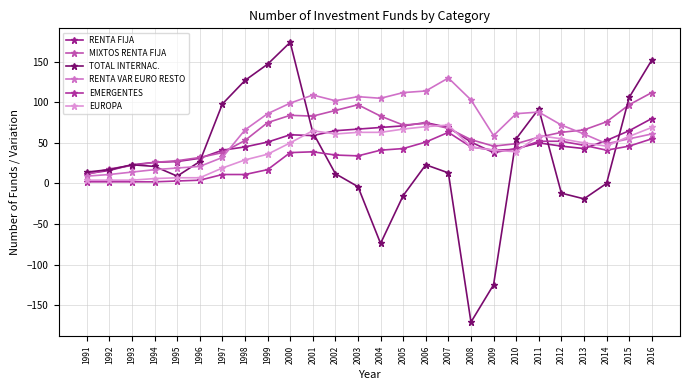

In TOTAL INTERNAC., how many points are lower than both neighbors (excluding endpoints)?

4